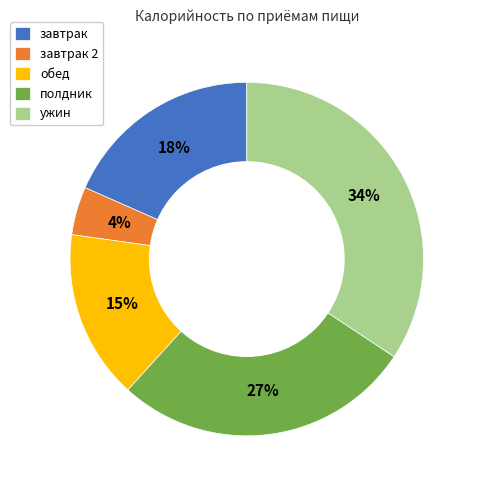

Is there any slice that represents more than half of the pie?

No